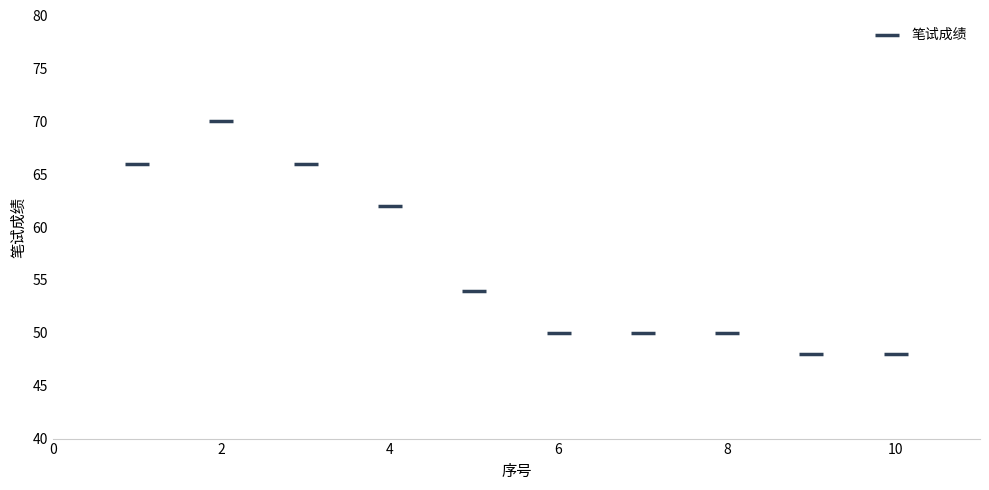

What Y value in the scatter plot is closest to 59?

62